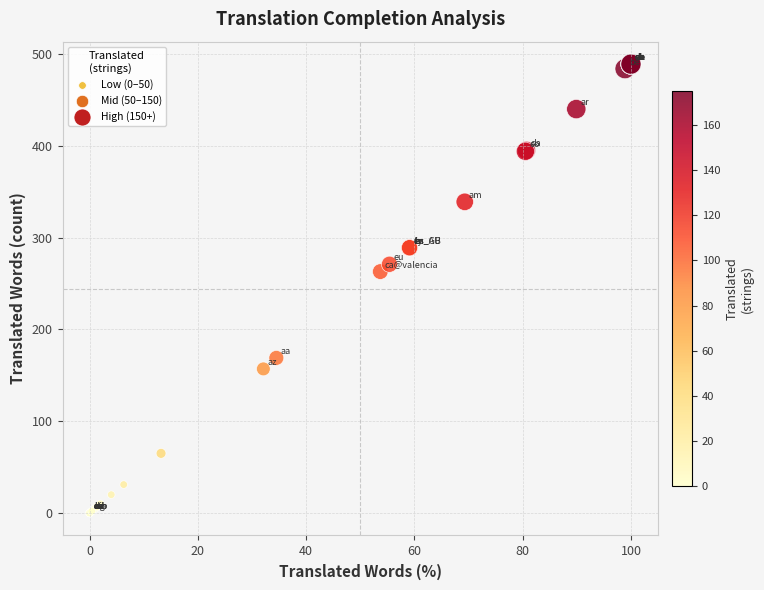

What Y value in the scatter plot is closest to 244?

263